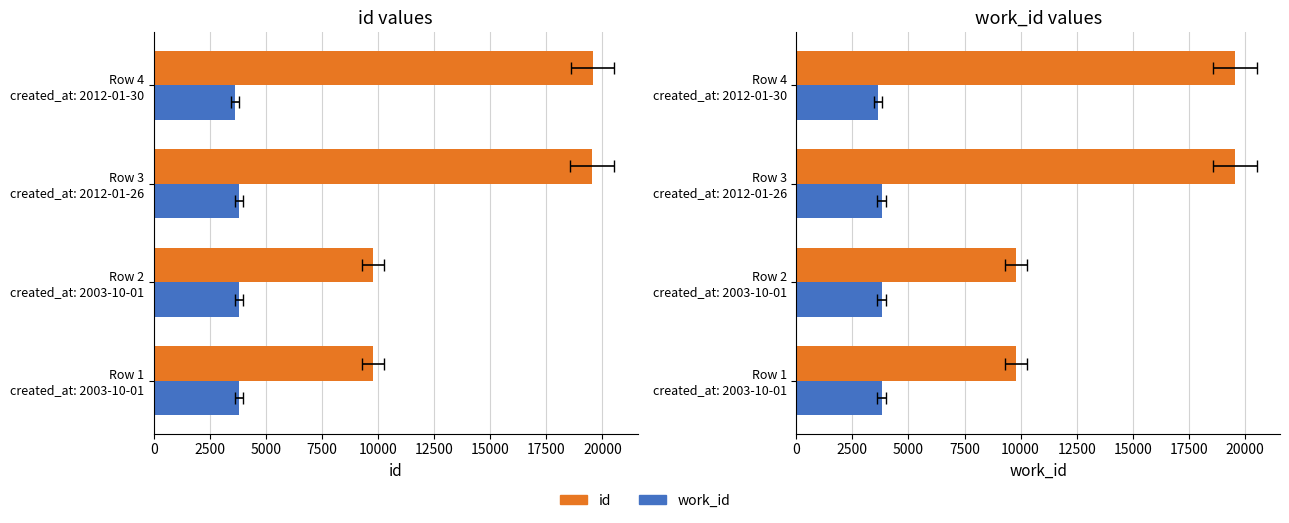

Reading right to left, extract all data points from this chart.

id: 19560	19542	9789	9785
work_id: 3623	3797	3797	3797